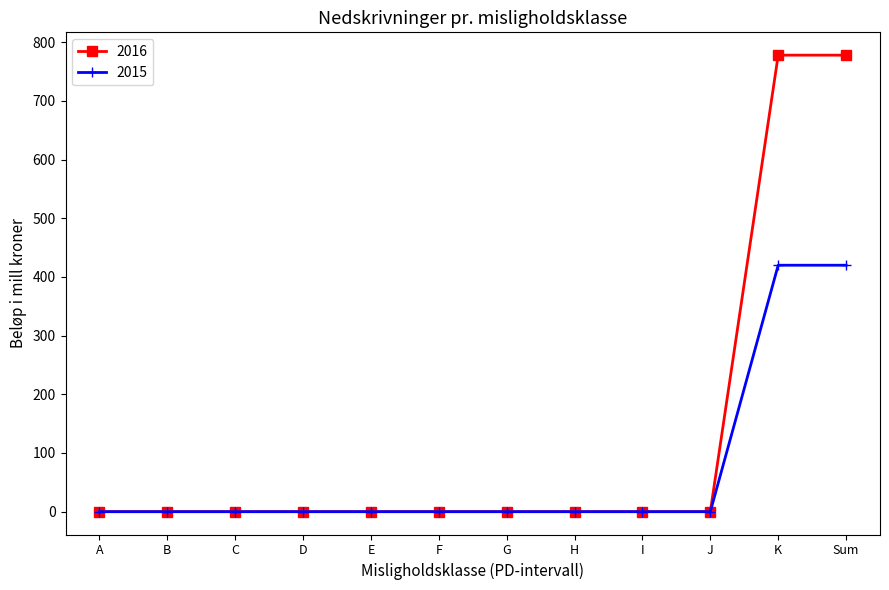

Which series has the widest spread of values?

2016